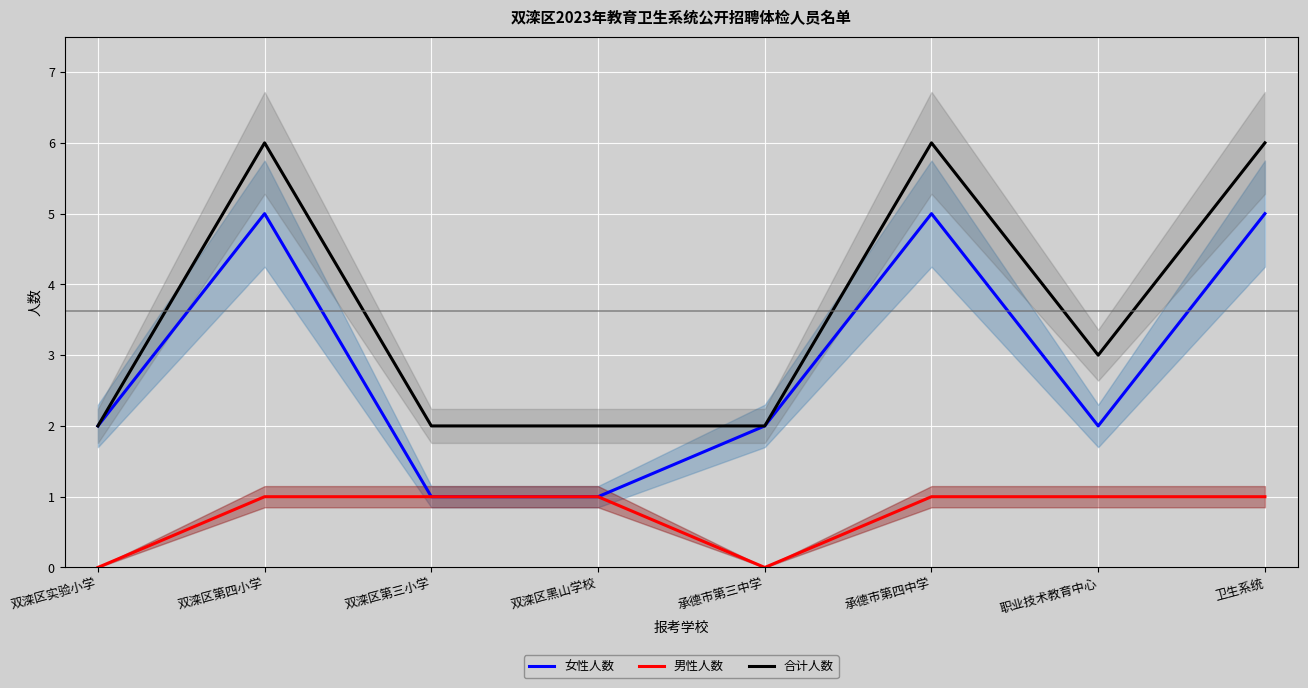

In 男性人数, how many points are lower than both neighbors (excluding endpoints)?

1